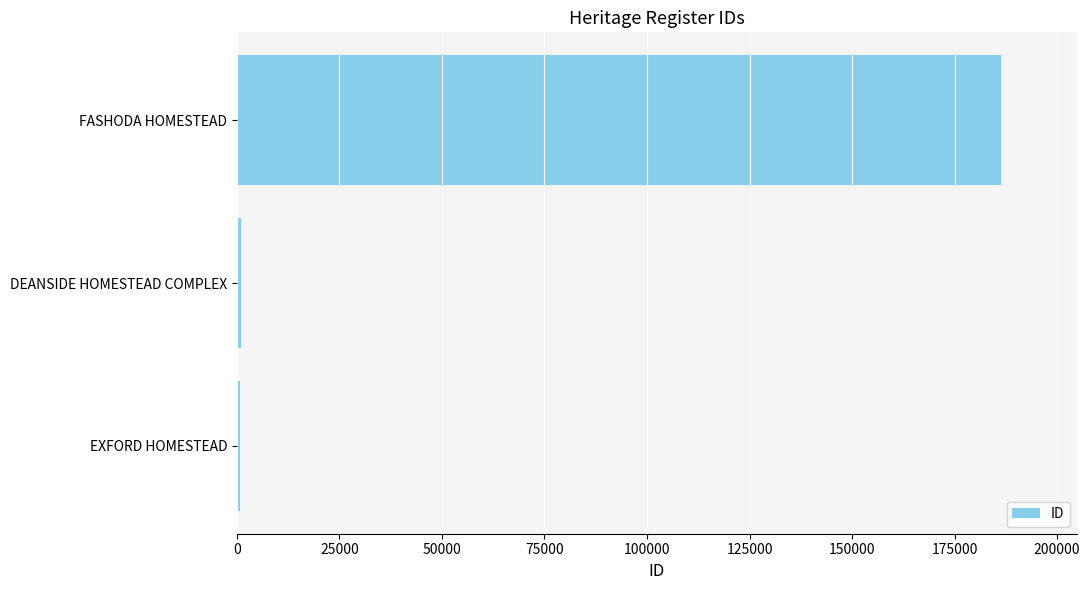

The value at FASHODA HOMESTEAD is 186243. True or false?

True